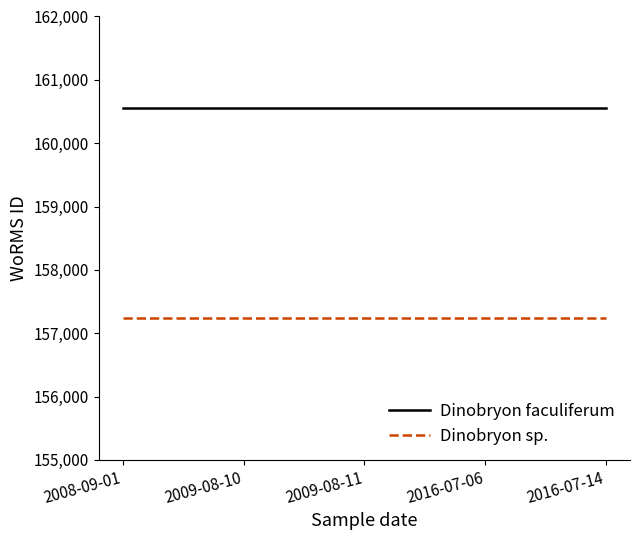

Rank the series by their average value, from lowest to highest.

Dinobryon sp., Dinobryon faculiferum